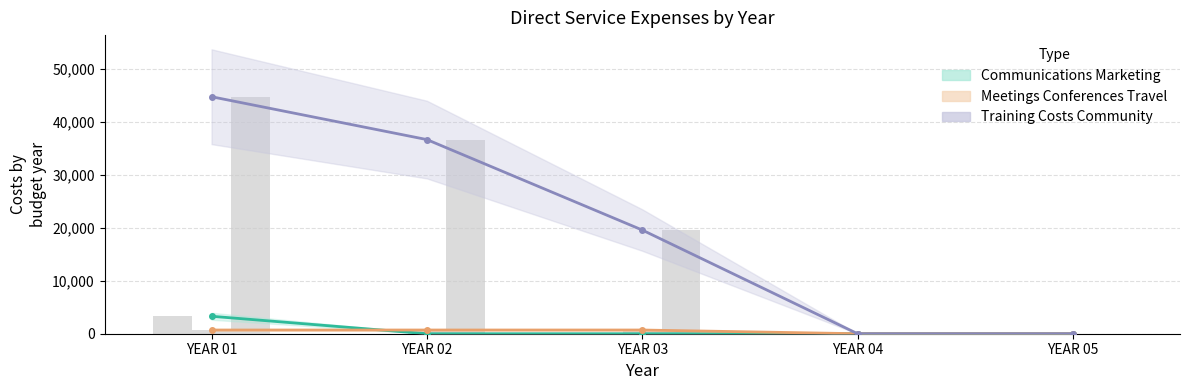

At which label does Training Costs Community first exceed 19600?

YEAR 01